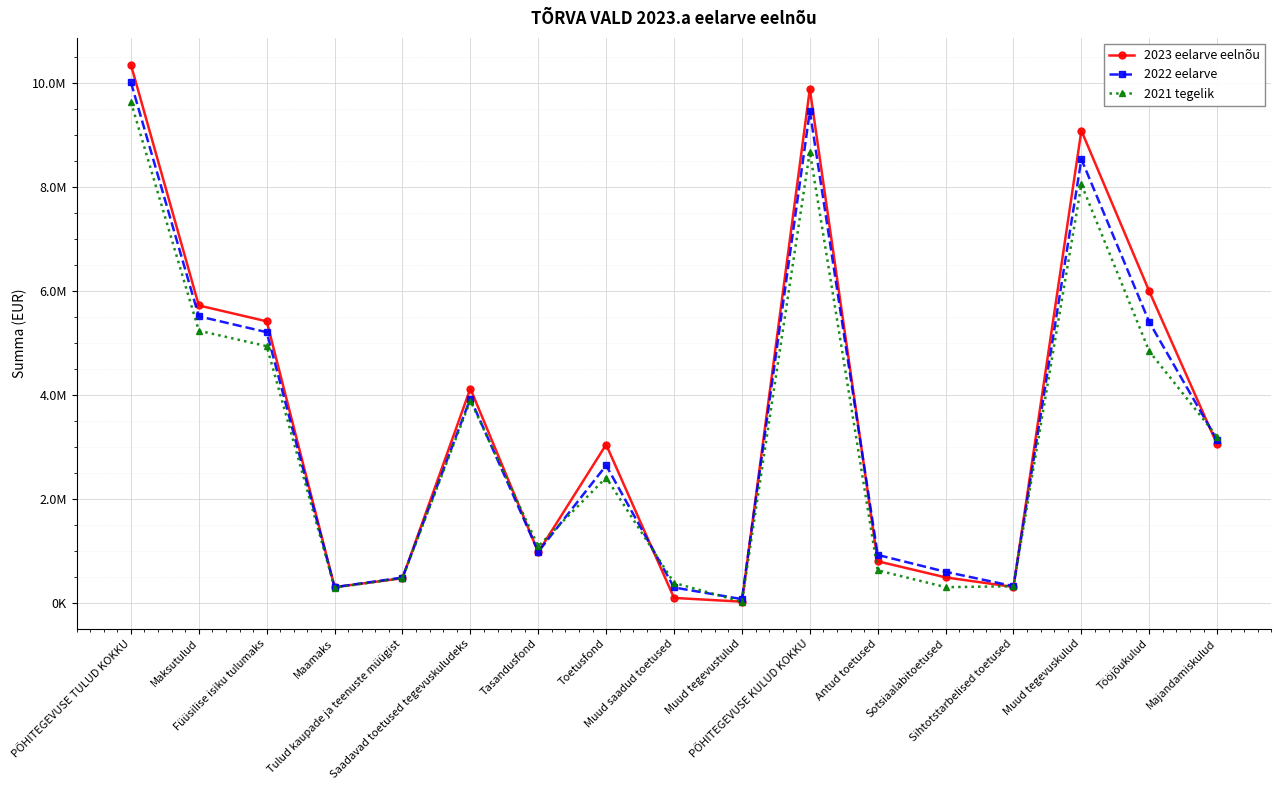

Is this an area chart (filled region under the line)?

No